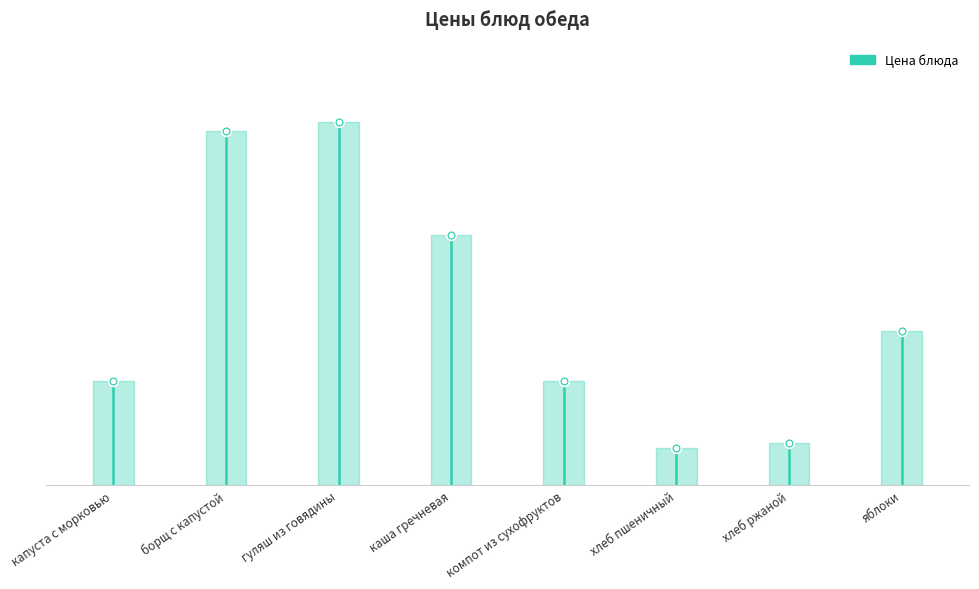

List the labels in order of value, smallest first.

хлеб пшеничный, хлеб ржаной, капуста с морковью, компот из сухофруктов, яблоки, каша гречневая, борщ с капустой, гуляш из говядины